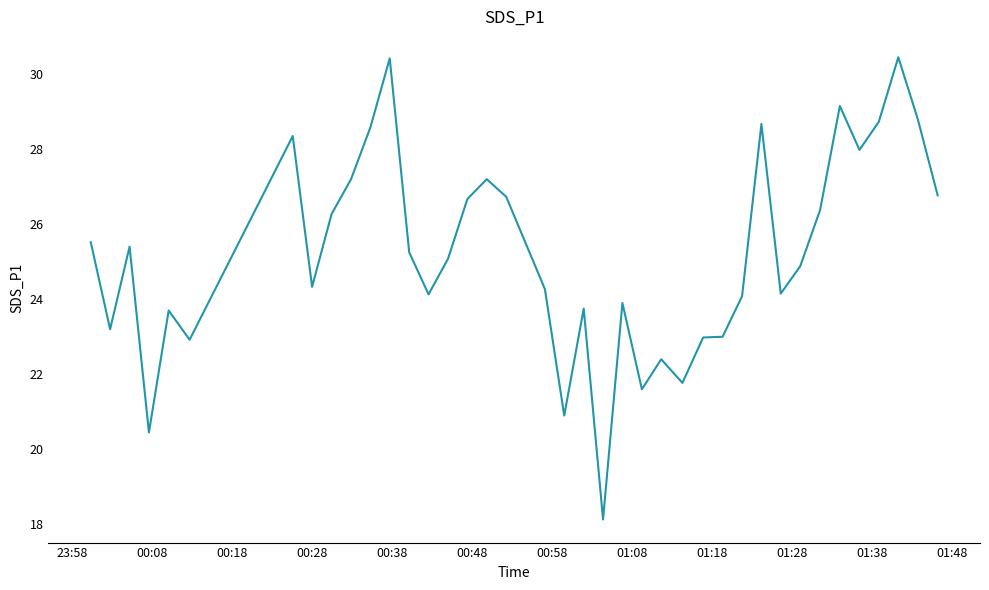

What is the smallest value displayed?

18.1